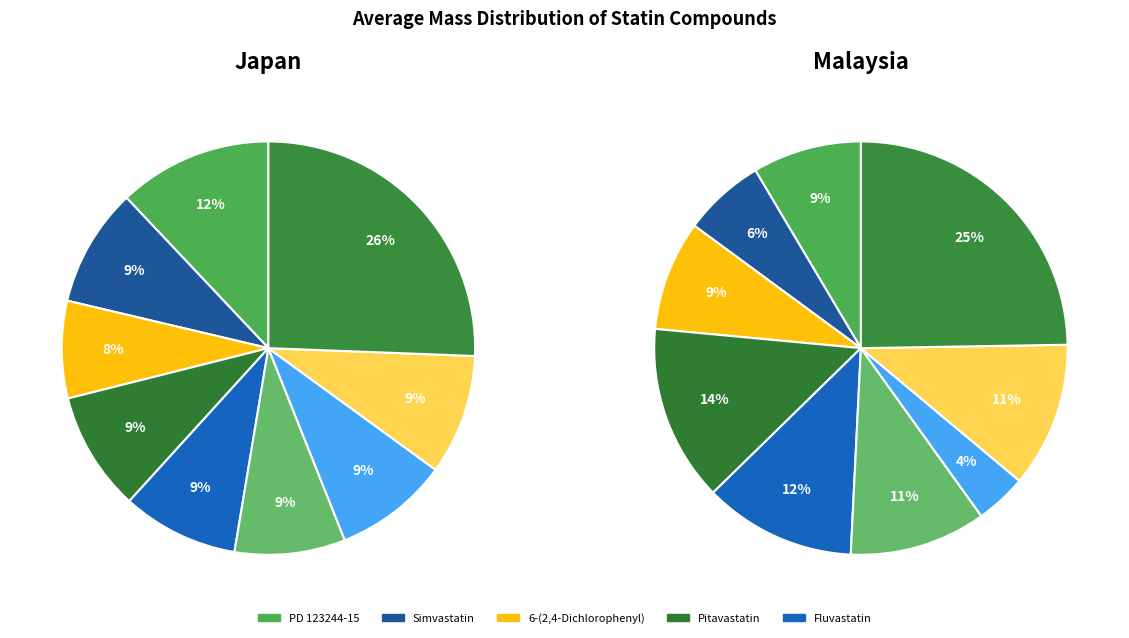

What percentage is the Simvastatin slice, to the nearest percent?

6%